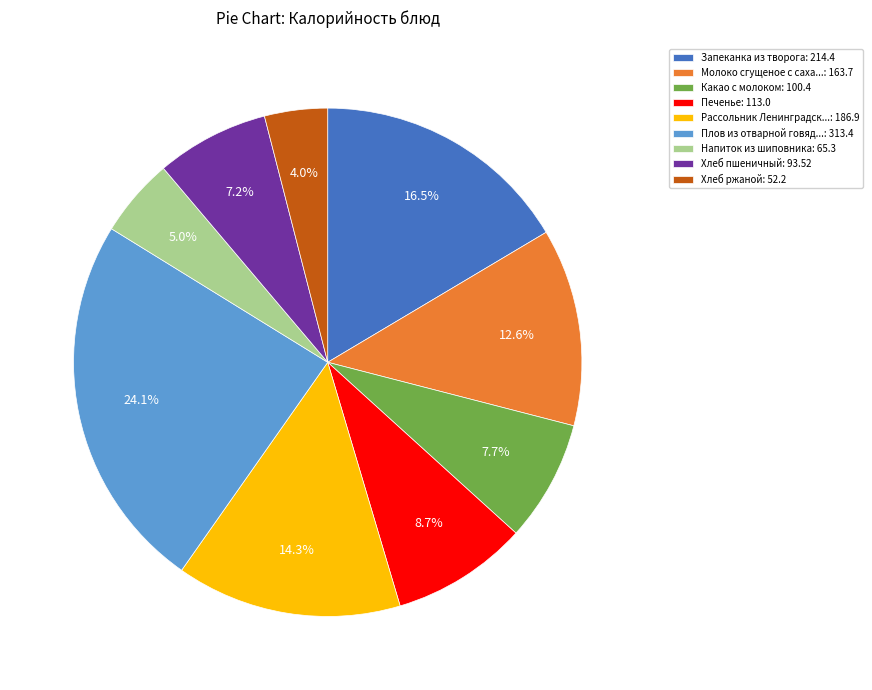

Which slice is the largest?

Плов из отварной говяд...: 313.4